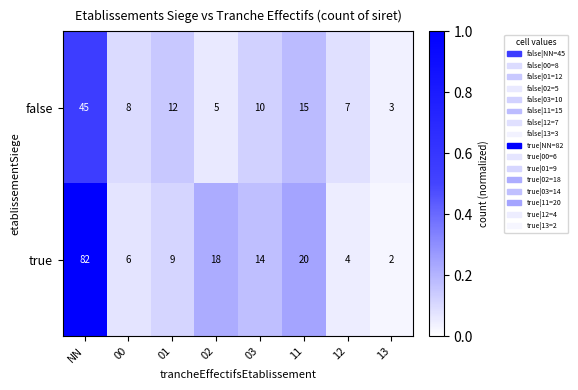

Read the false value at 11, to the nearest 5.

15